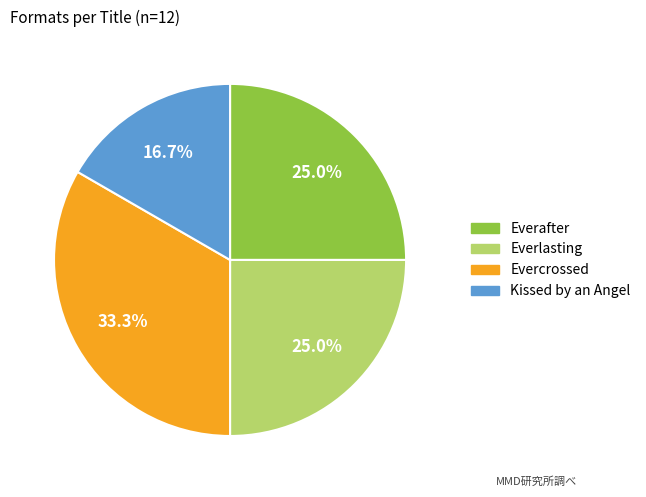

To the nearest percent, what percentage of the pie is Everafter?

25%